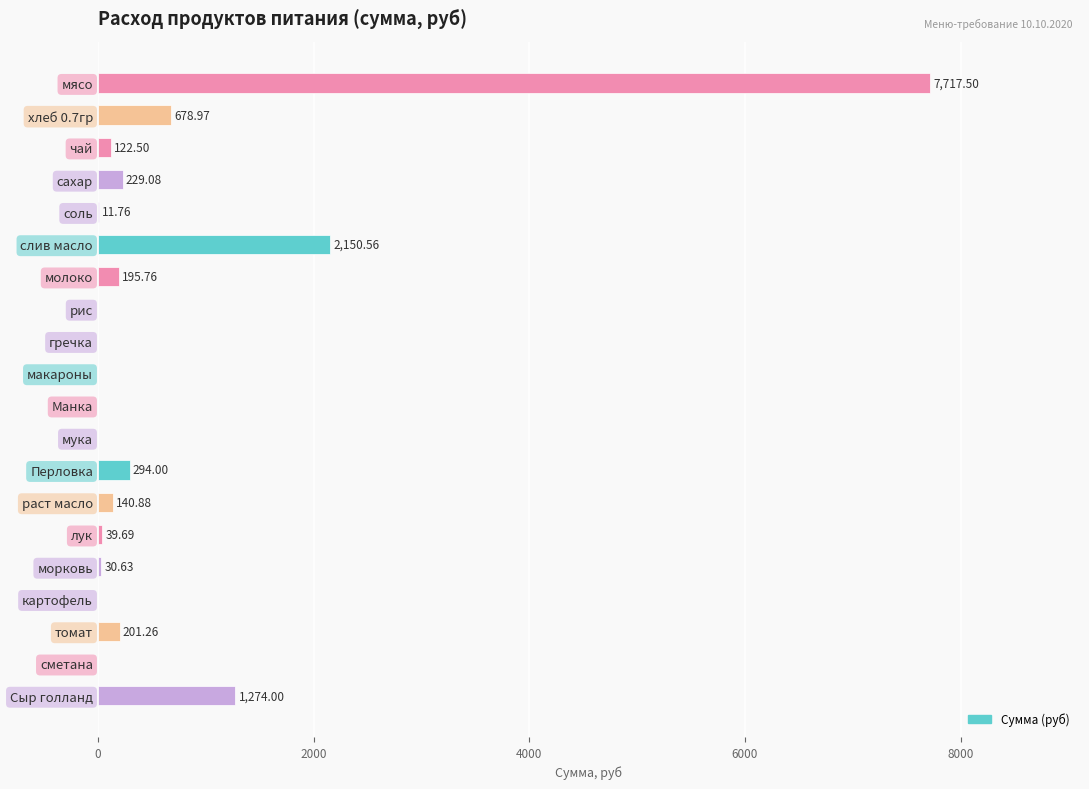

Which has a higher value, рис or морковь?

морковь